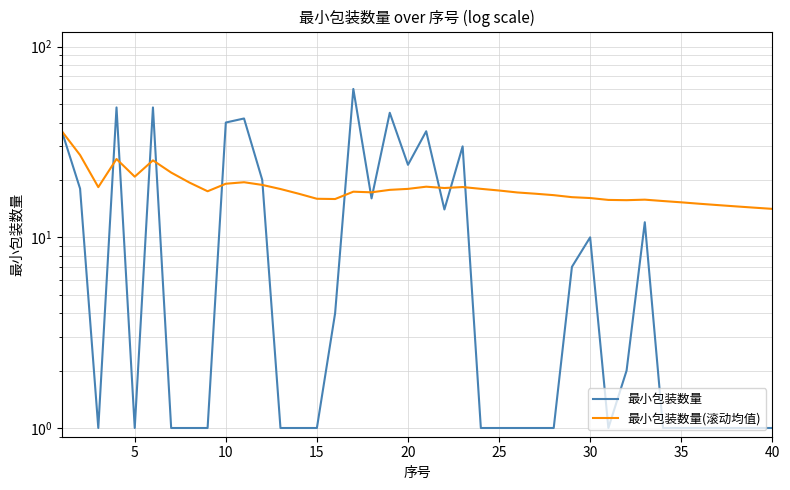

What is the maximum value for 最小包装数量?

60.0